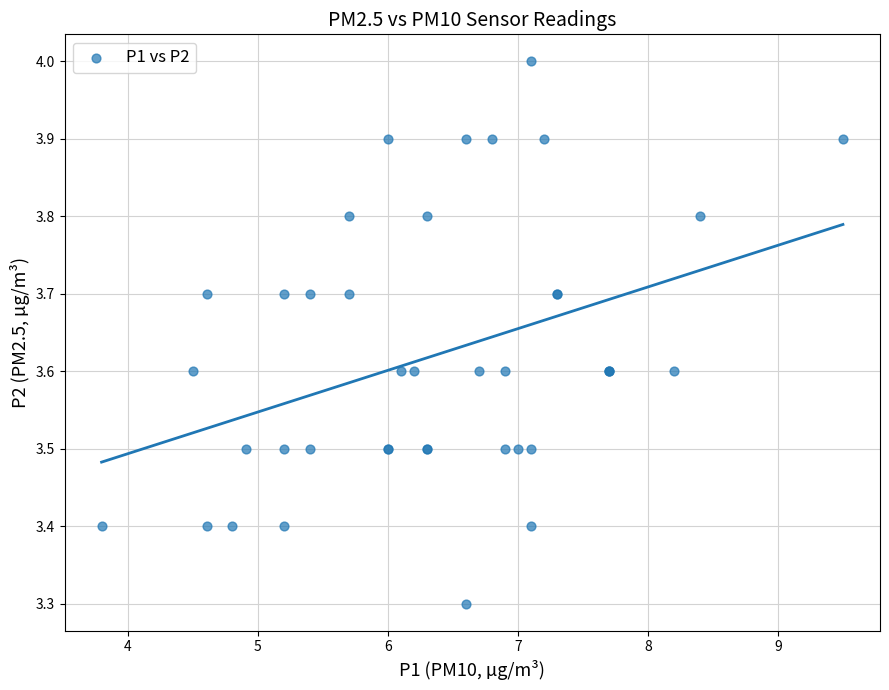

What Y value in the scatter plot is closest to 3?

3.3